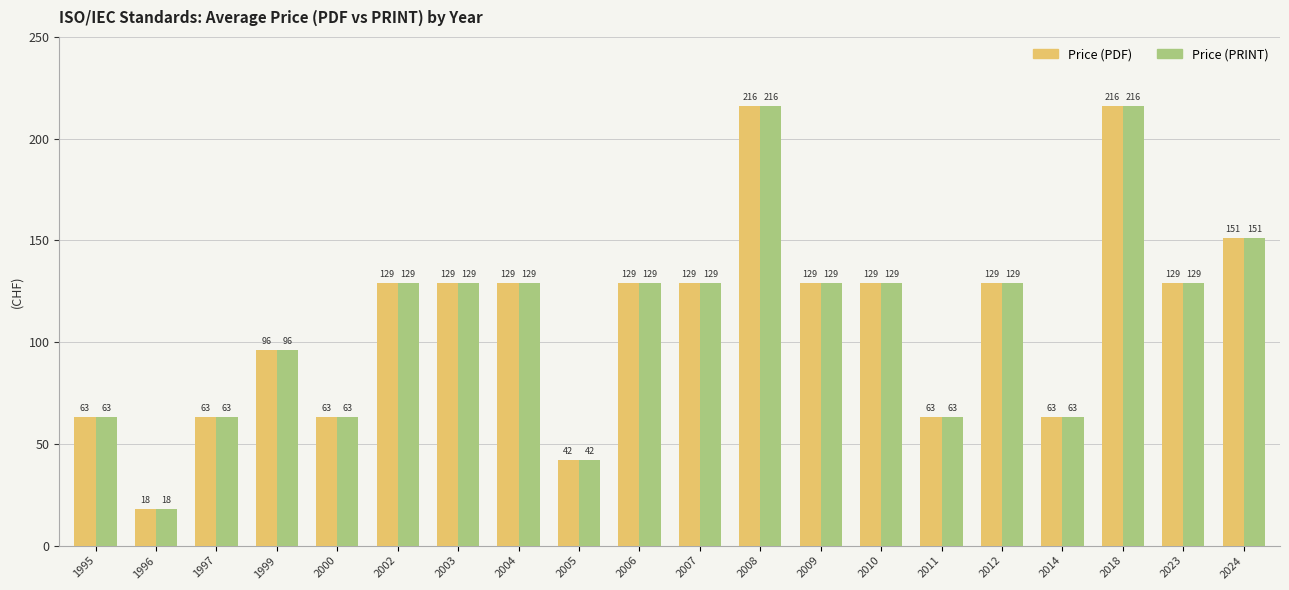

Count the Price (PRINT) values in the range 63 to 129.

15